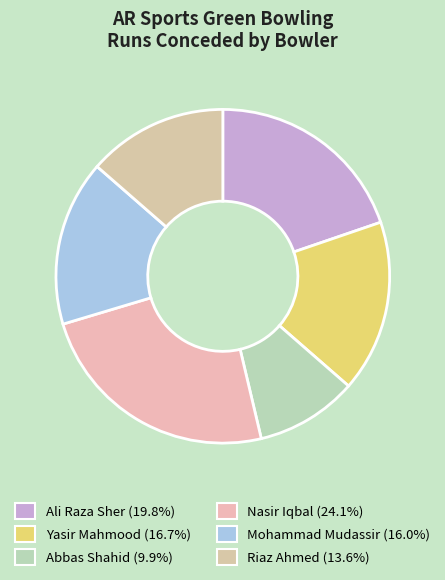

What portion of the pie excludes Riaz Ahmed?

86.4%